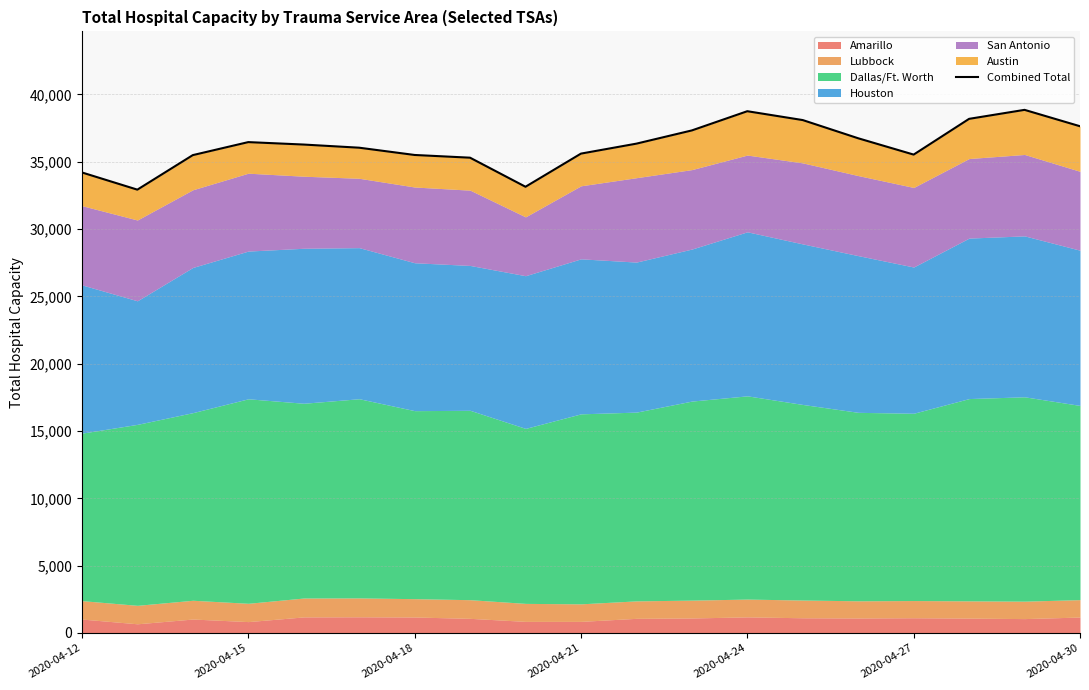

How many points are higher than both their immediate neighbors (excluding endpoints)?

3